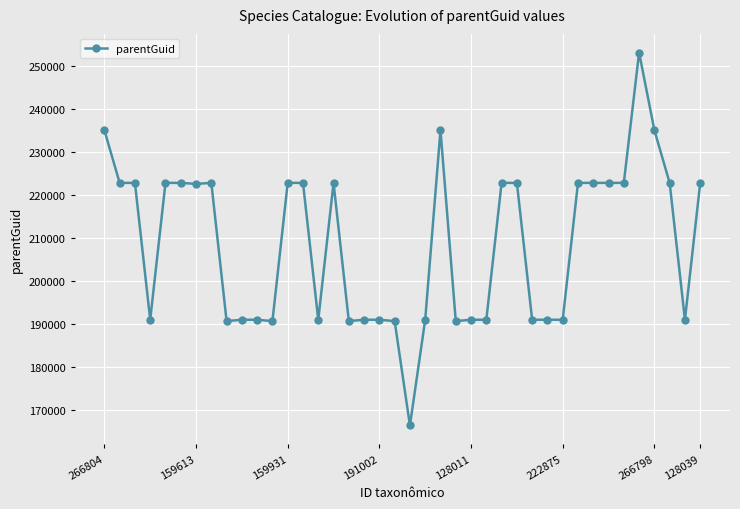

Does the chart display data point markers on the line(s)?

Yes